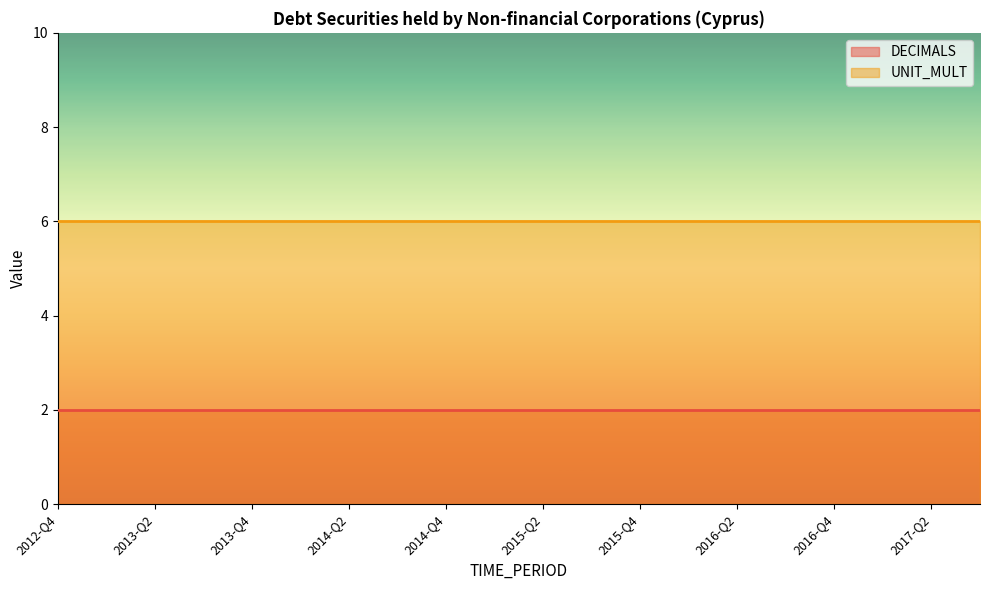

The DECIMALS series shows 2 at 2015-Q4. True or false?

True